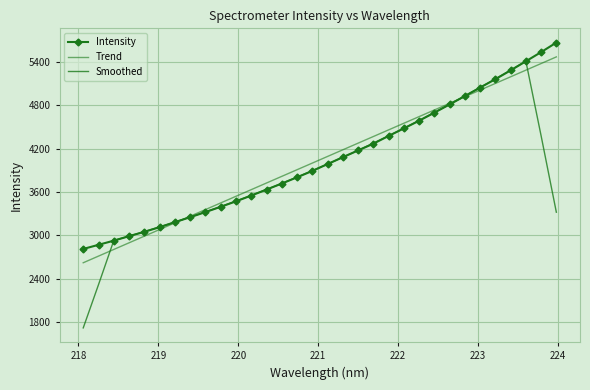

What is the difference between the second highest and second lowest values in the Trend series?

2660.9